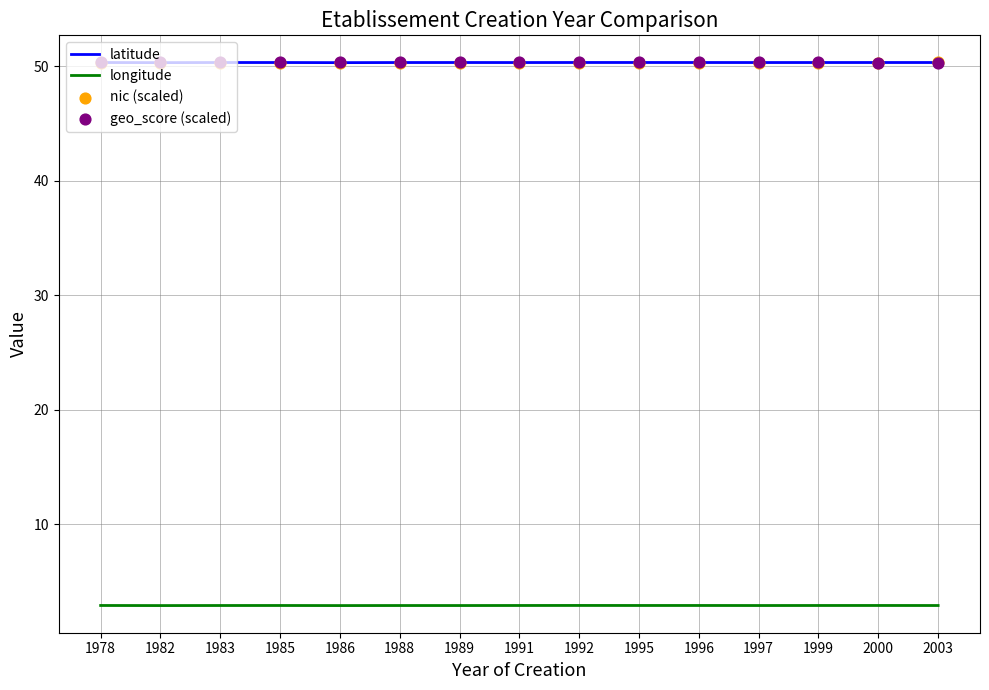

Is the value of geo_score (scaled) at 1997 greater than the value of nic (scaled) at 1983?

Yes